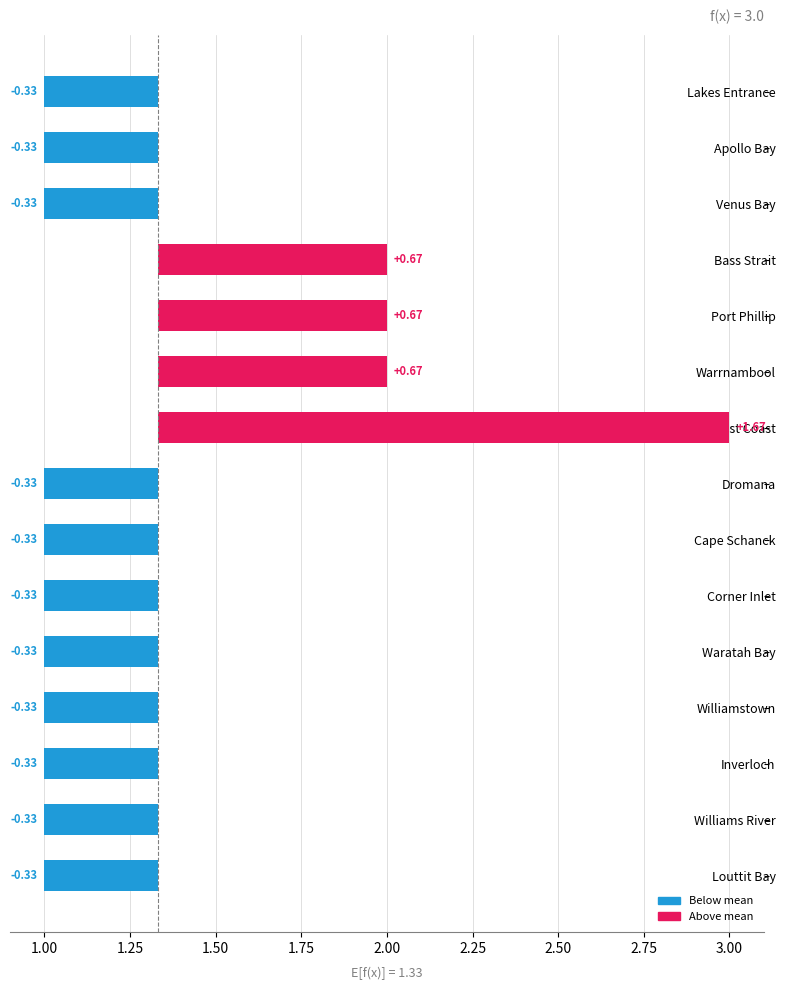

What is the value of the 8th bar from the left?

1